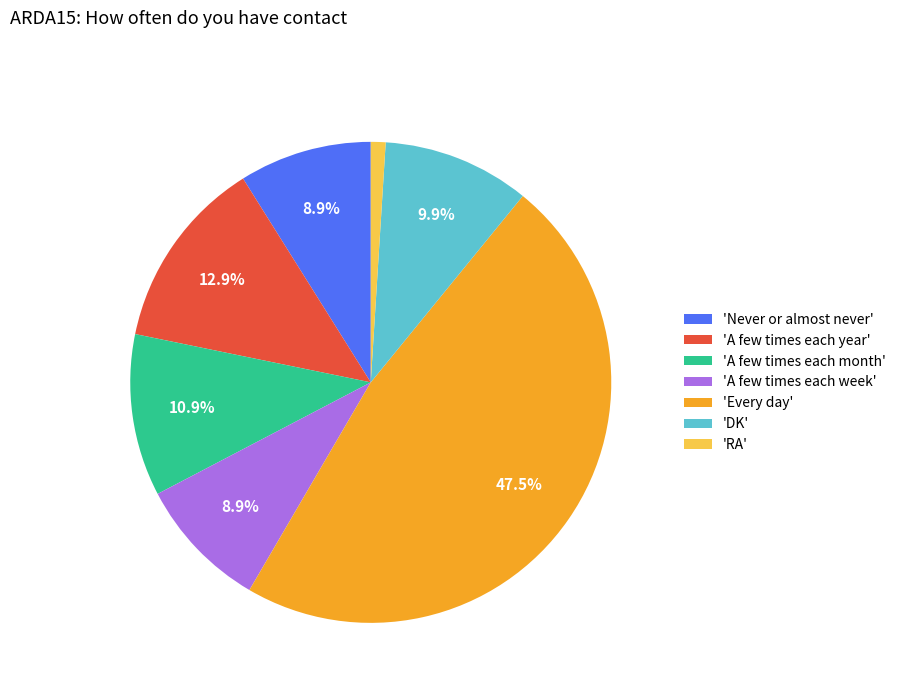

Is 'DK' the majority of the pie?

No